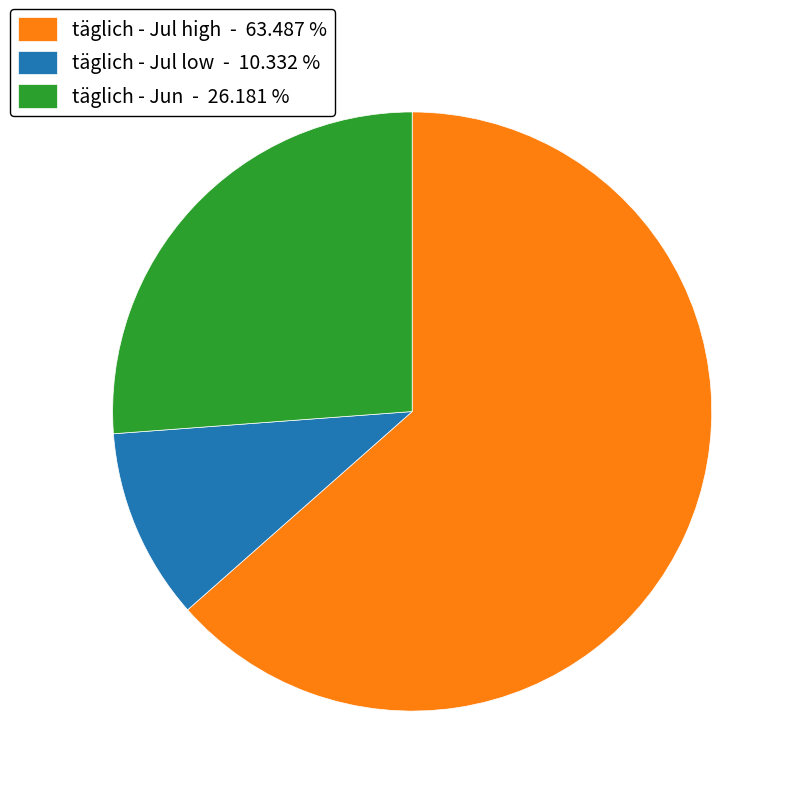

Combined, do täglich - Jul low - 10.332 % and täglich - Jun - 26.181 % account for over 50%?

No